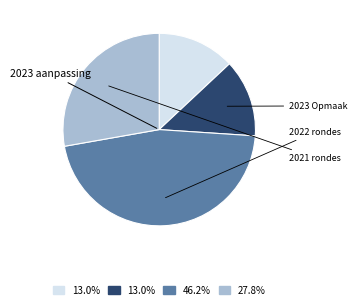

Is there any slice that represents more than half of the pie?

No